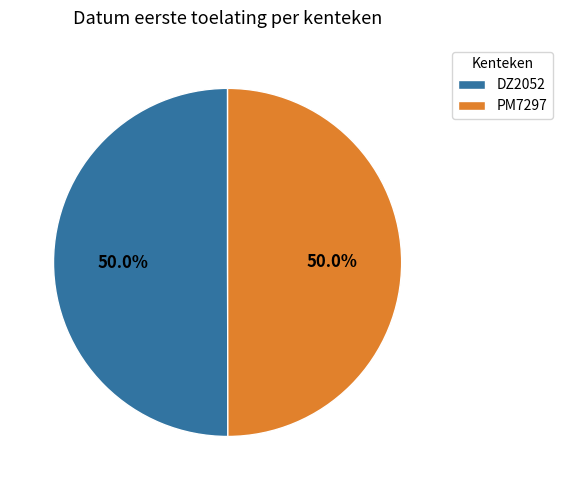

What is the ratio of the value at PM7297 to the value at DZ2052?

1.0